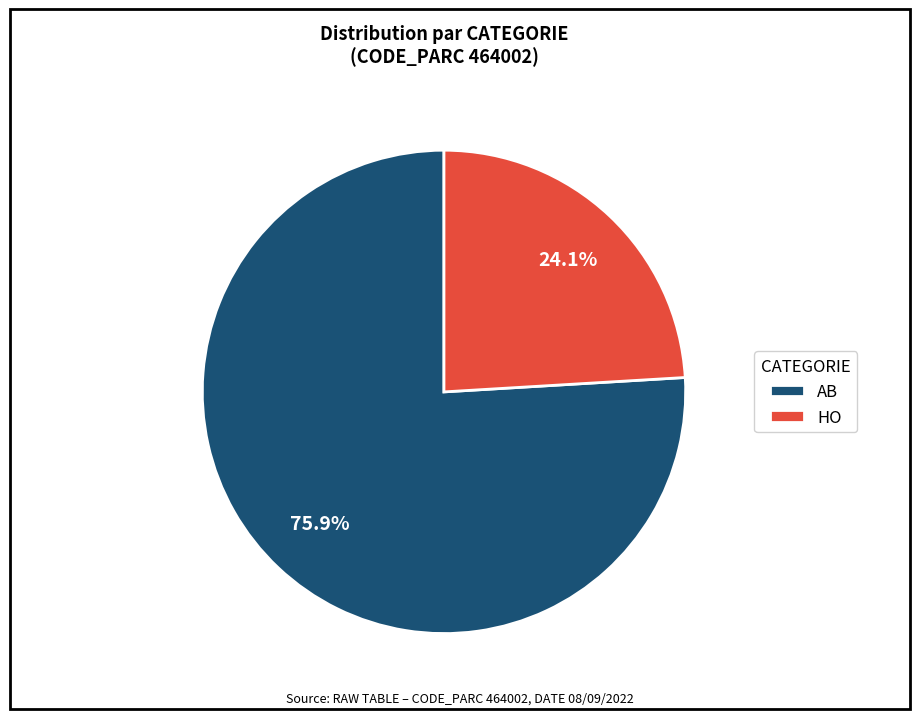

What is the total percentage of HO and AB?

100.0%